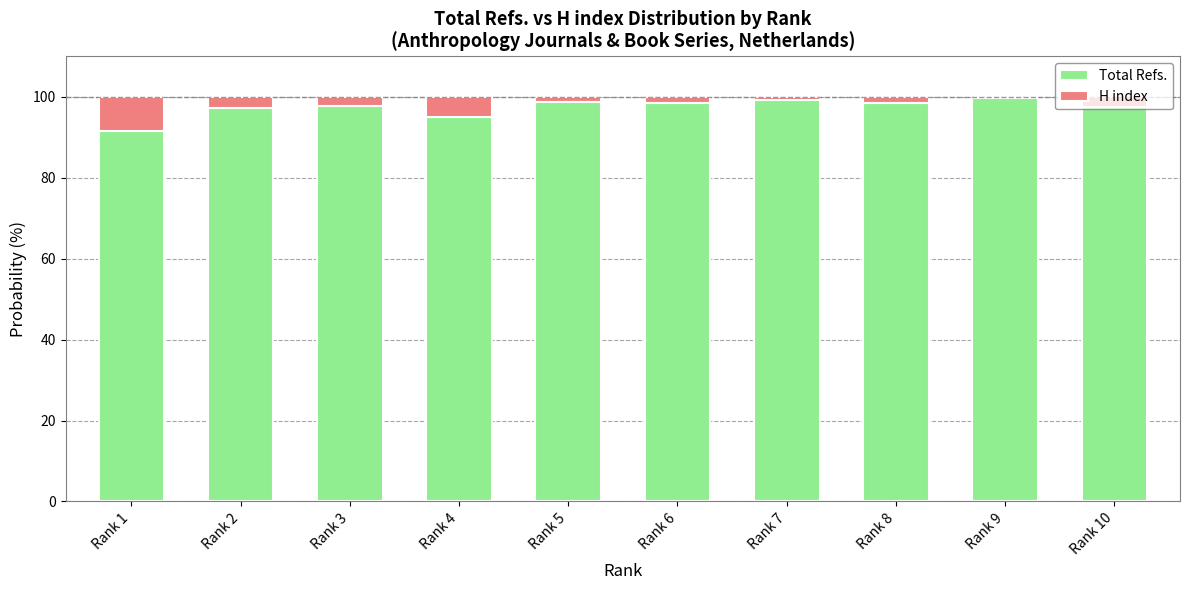

The value of Total Refs. at Rank 5 is 24.9. True or false?

False